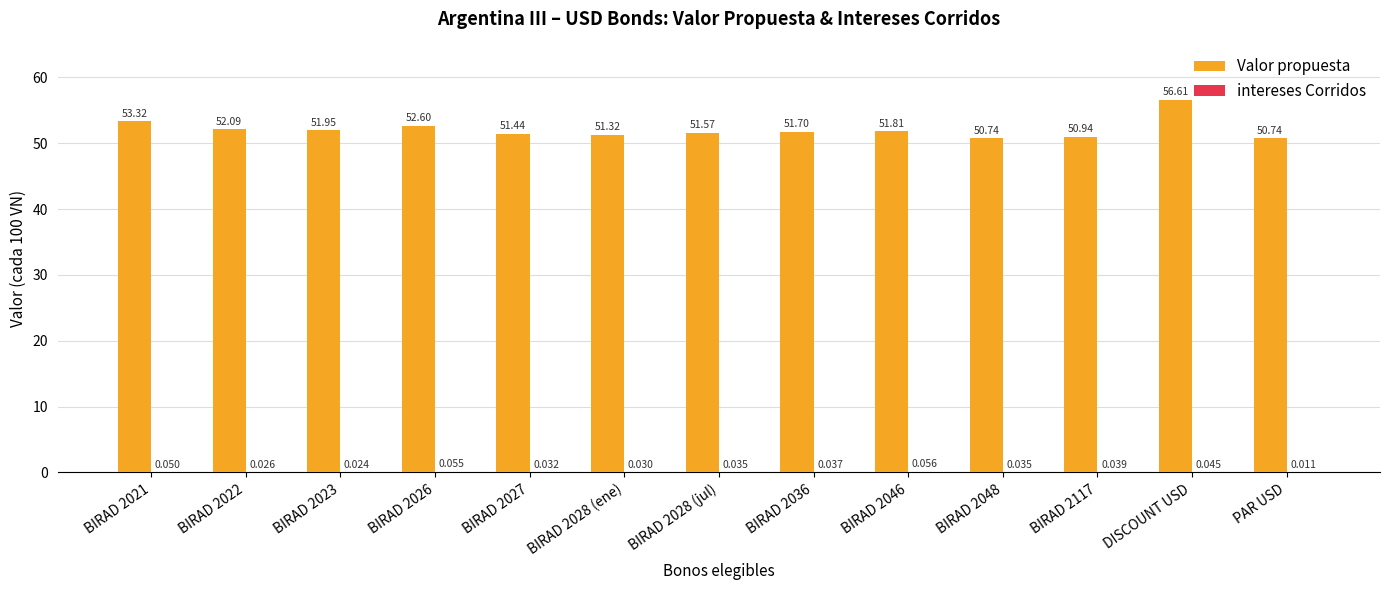

Between BIRAD 2026 and BIRAD 2028 (jul), which series saw the biggest shift?

Valor propuesta